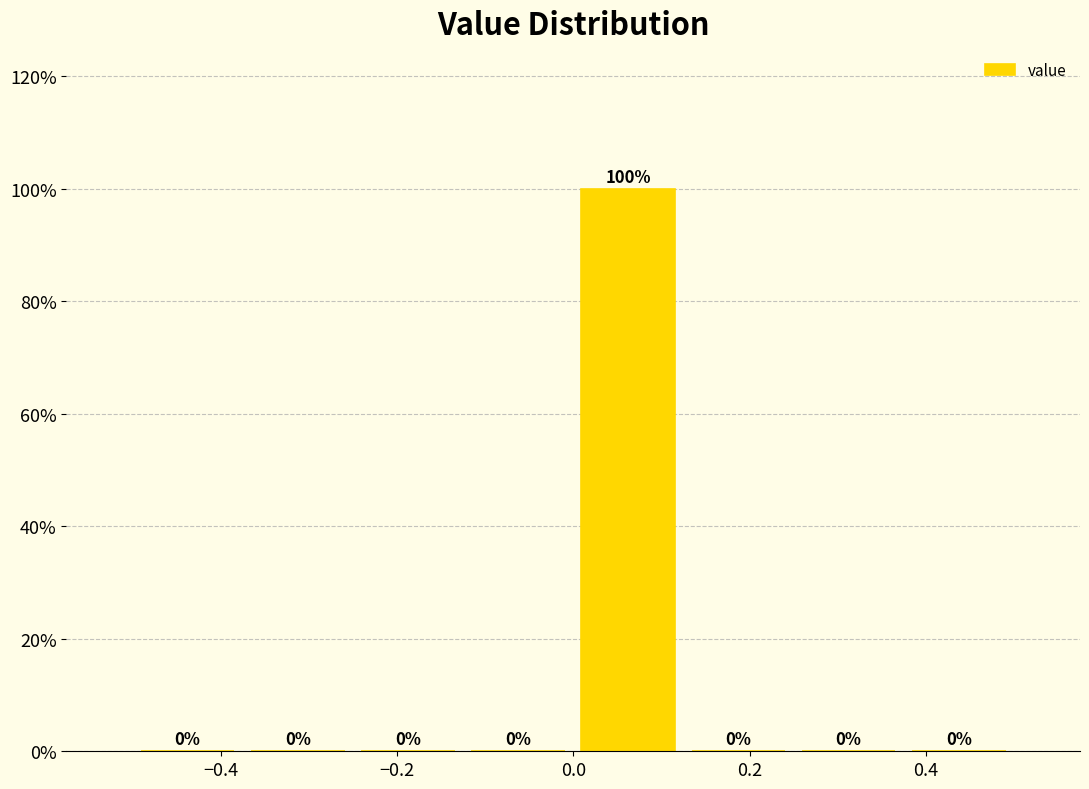

Reading left to right, list every bar in this chart as the range it spans on the x-axis followed by its height. The bar edges are not printed on the chart, so give them approximately, as read against the axis.

-0.500 to -0.375: 0
-0.375 to -0.250: 0
-0.250 to -0.125: 0
-0.125 to 0.000: 0
0.000 to 0.125: 100
0.125 to 0.250: 0
0.250 to 0.375: 0
0.375 to 0.500: 0